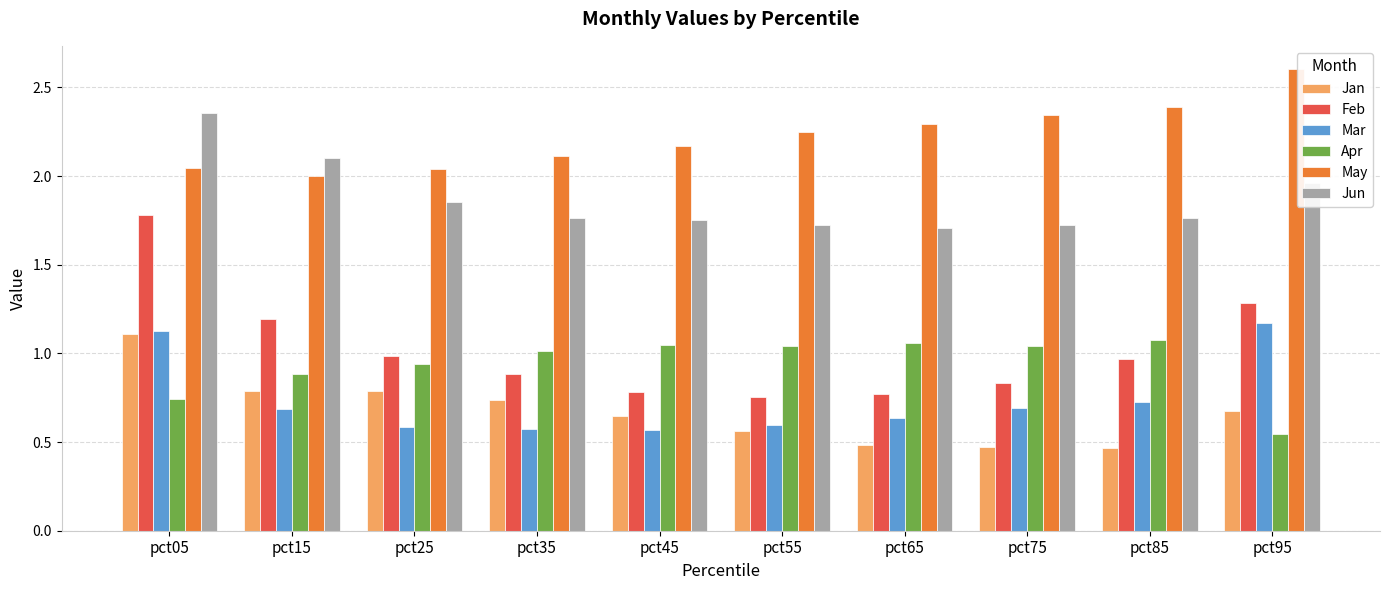

What is the spread (max minus min) of values at pct55?

1.7